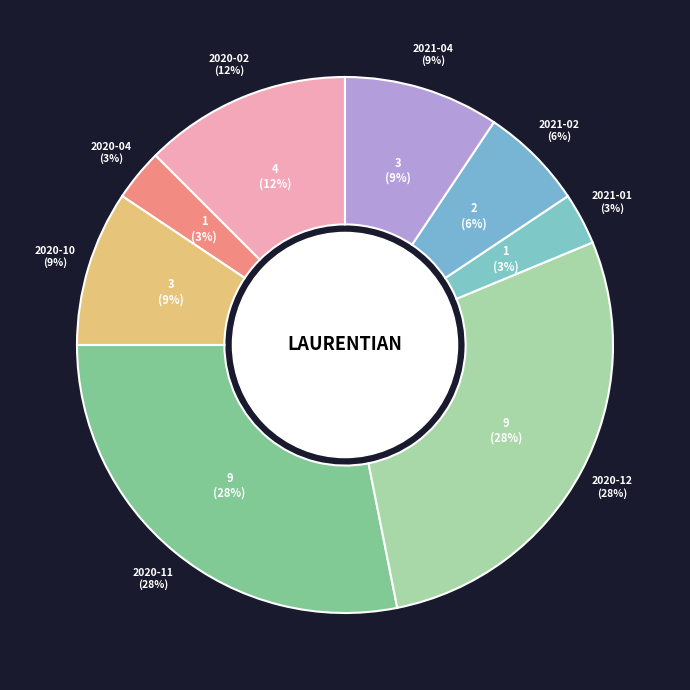

To the nearest percent, what percentage of the pie is 2020-02?

12%